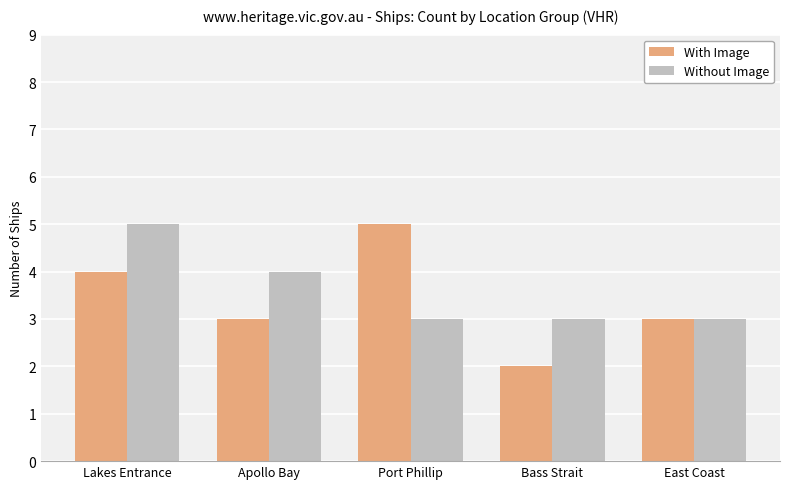

What is the difference between the Without Image values at Port Phillip and Apollo Bay?

1